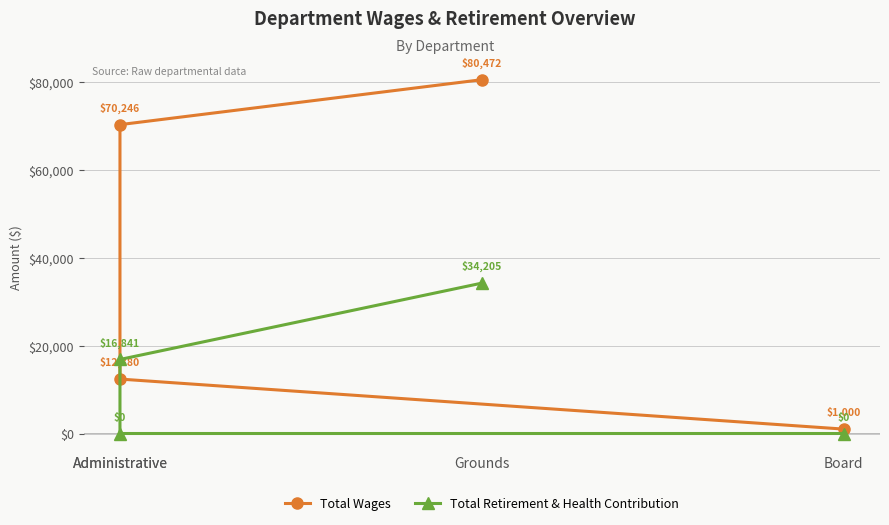

List the series in order of their overall mean, highest first.

Total Wages, Total Retirement & Health Contribution